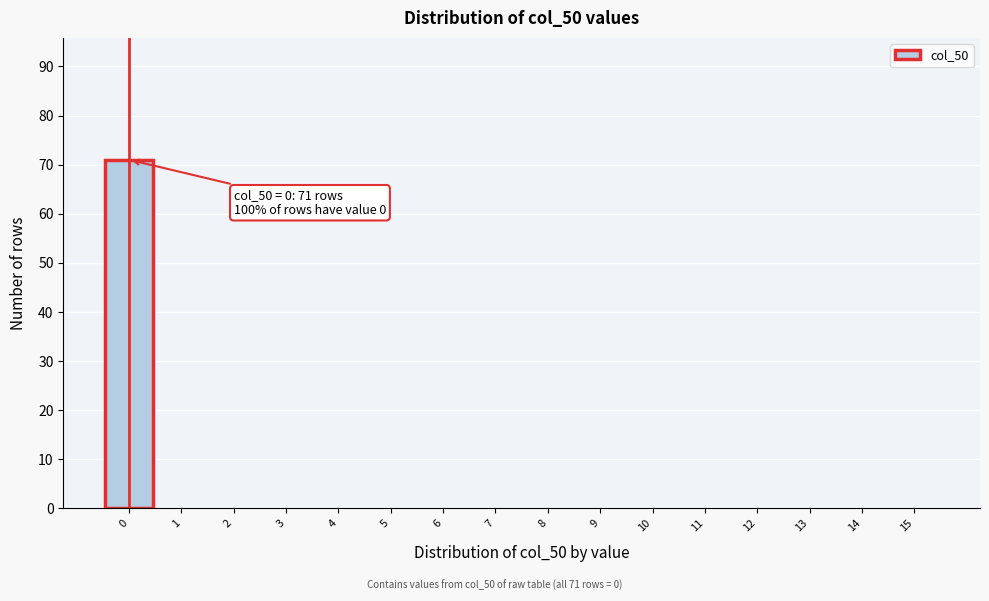

Reading left to right, what are all the values shown in this chart?

0=71	1=0	2=0	3=0	4=0	5=0	6=0	7=0	8=0	9=0	10=0	11=0	12=0	13=0	14=0	15=0